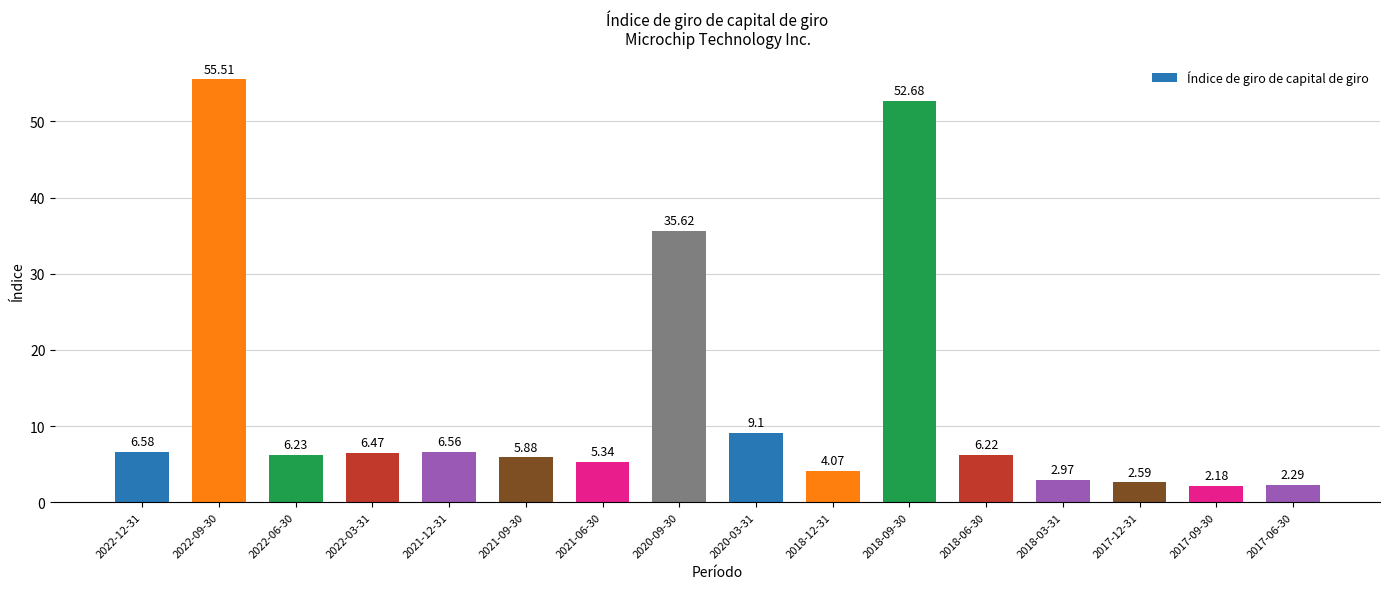

What is the average value?

13.1